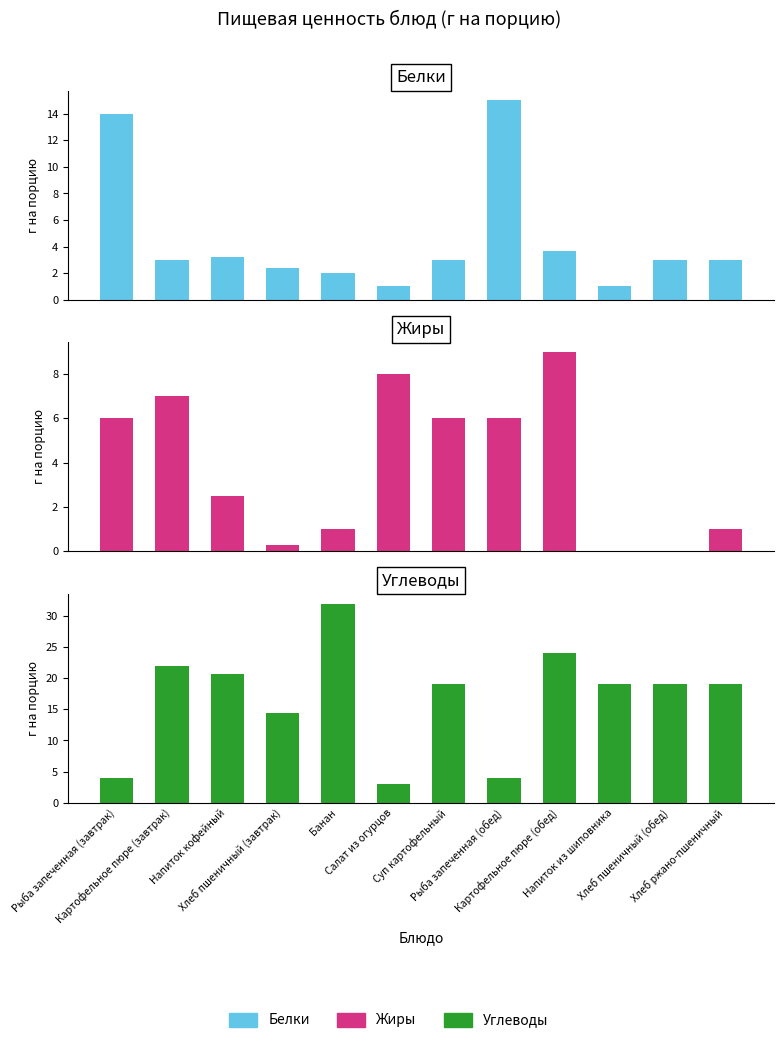

How many bars are there in each group?

3